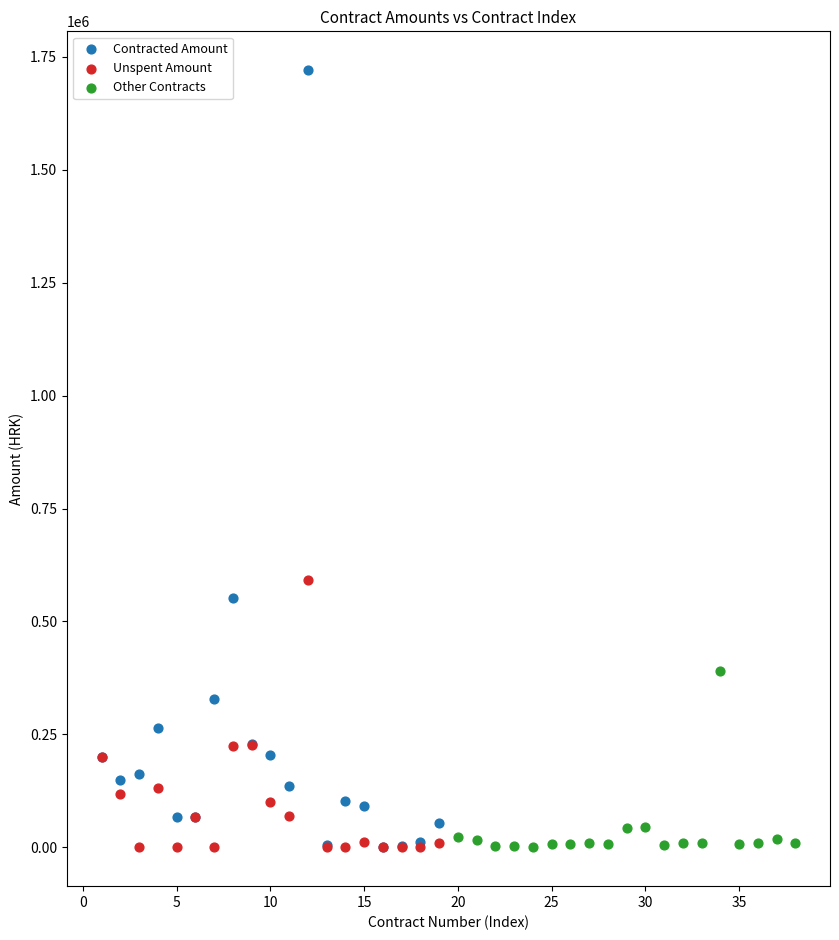

Which series has the widest spread of Y values?

Contracted Amount